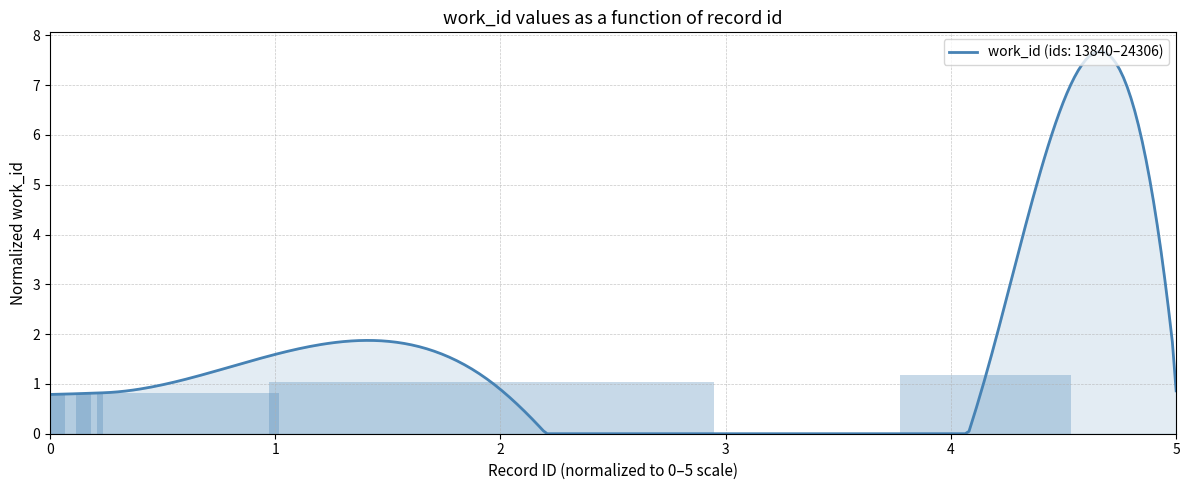

Are the bars grouped side by side (vs. stacked)?

No